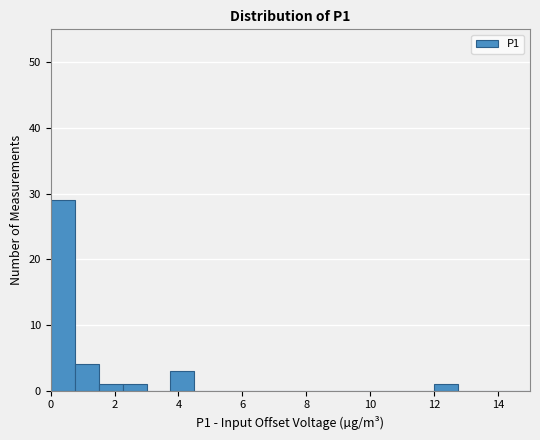

Around what value on the x-axis is the tallest bar? Give the approximate position of its centre, as read against the axis.

0.4